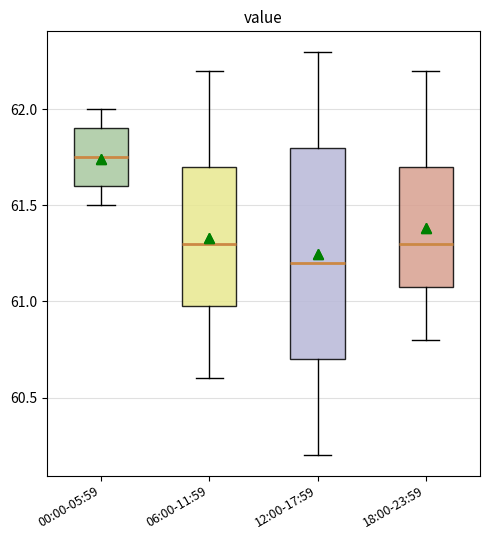

Reading left to right, transcribe this box plot: for each box, give where its median line is, the range the box spans, and where its two whiskers end, as read against the y-axis. The values are not printed on the chart, so give them approximately, as read against the axis.

00:00-05:59: median 61.75, box 61.60 to 61.90, whiskers 61.50 to 62.00
06:00-11:59: median 61.30, box 61.00 to 61.70, whiskers 60.60 to 62.20
12:00-17:59: median 61.20, box 60.70 to 61.80, whiskers 60.20 to 62.30
18:00-23:59: median 61.30, box 61.10 to 61.70, whiskers 60.80 to 62.20